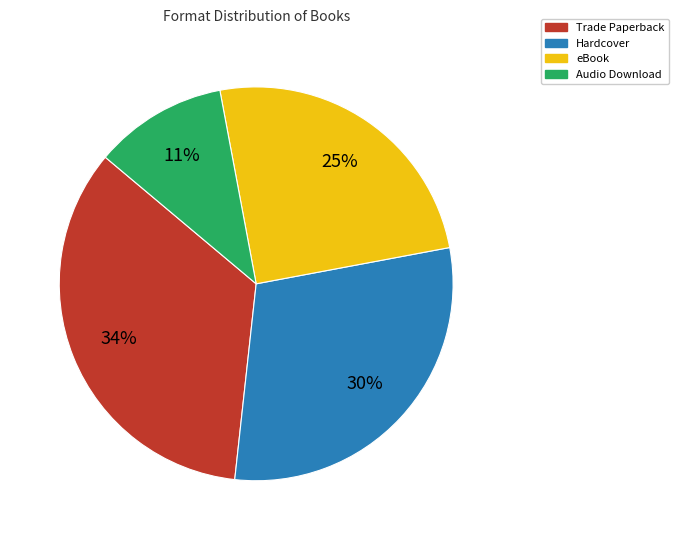

Is there any slice that represents more than half of the pie?

No